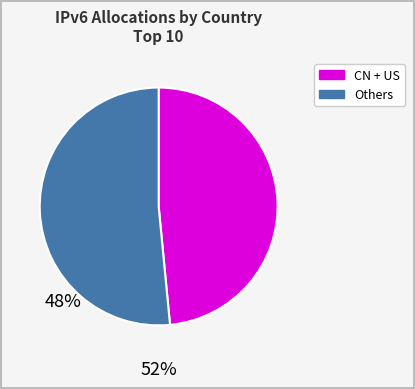

Is there a majority slice in this chart?

Yes